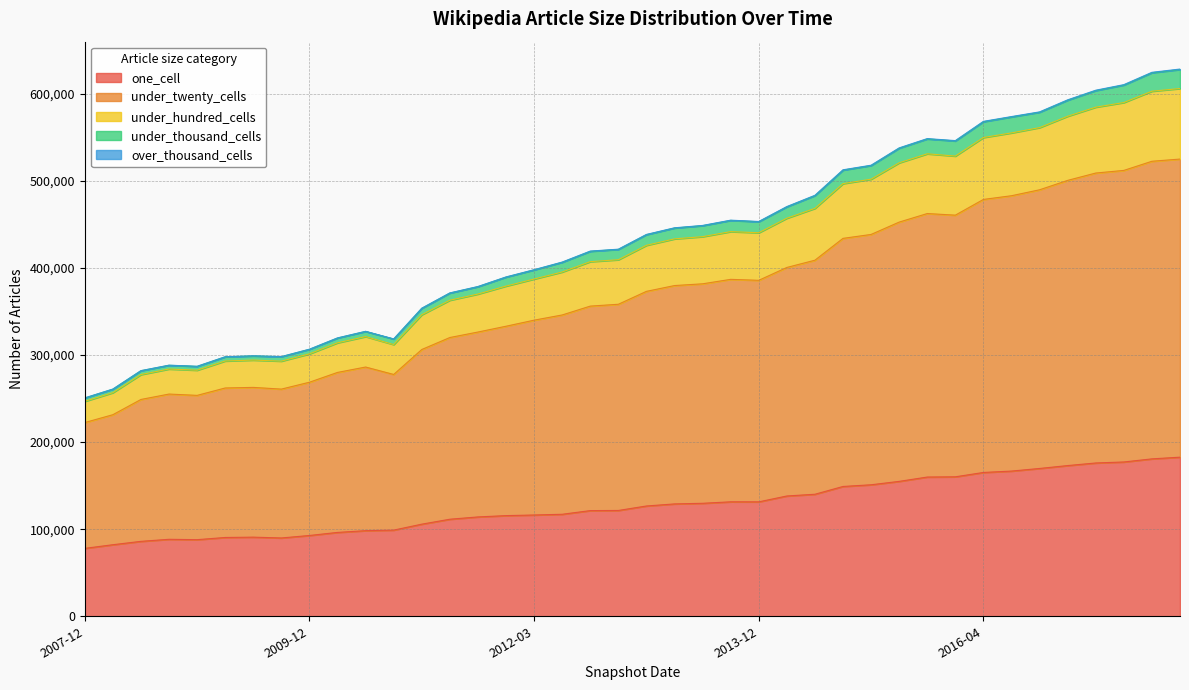

True or false: over_thousand_cells and under_hundred_cells intersect in this chart.

False